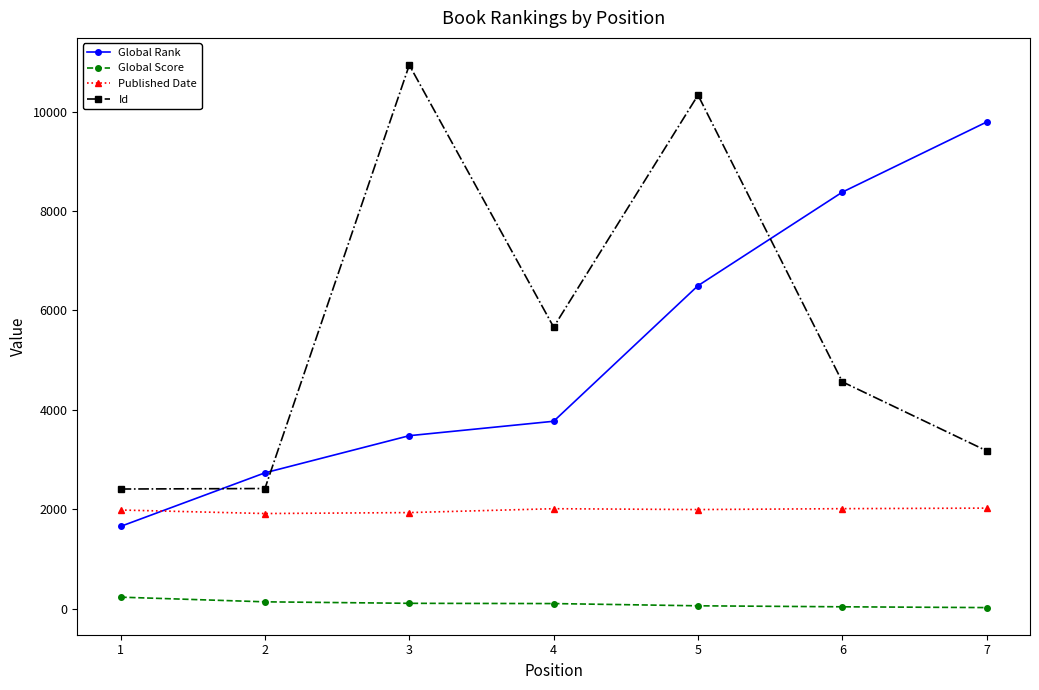

How many interior local peaks does the Id series have?

2